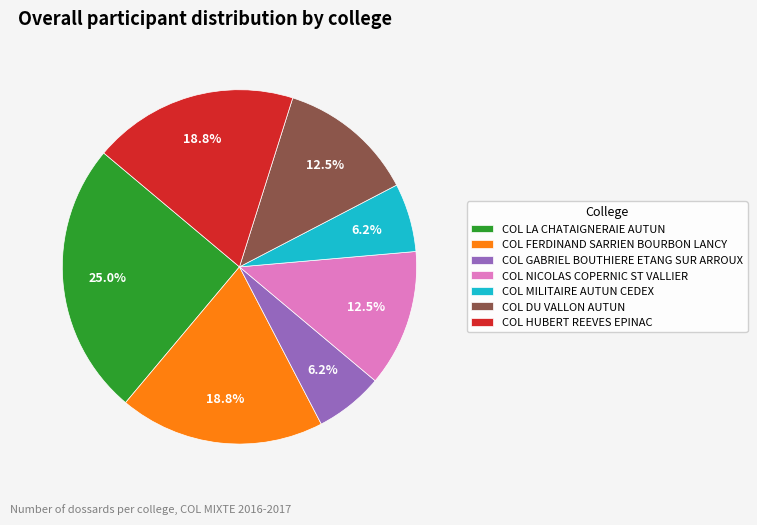

Is it true that COL GABRIEL BOUTHIERE ETANG SUR ARROUX is 13% of the pie?

False